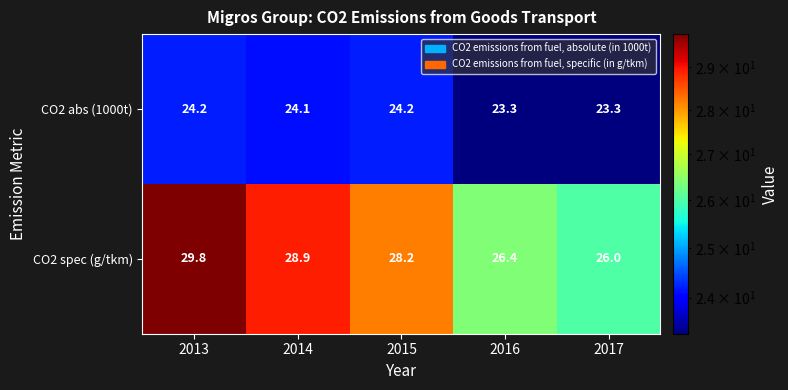

What is the difference between the maximum and minimum values in the CO2 abs (1000t) series?

0.9